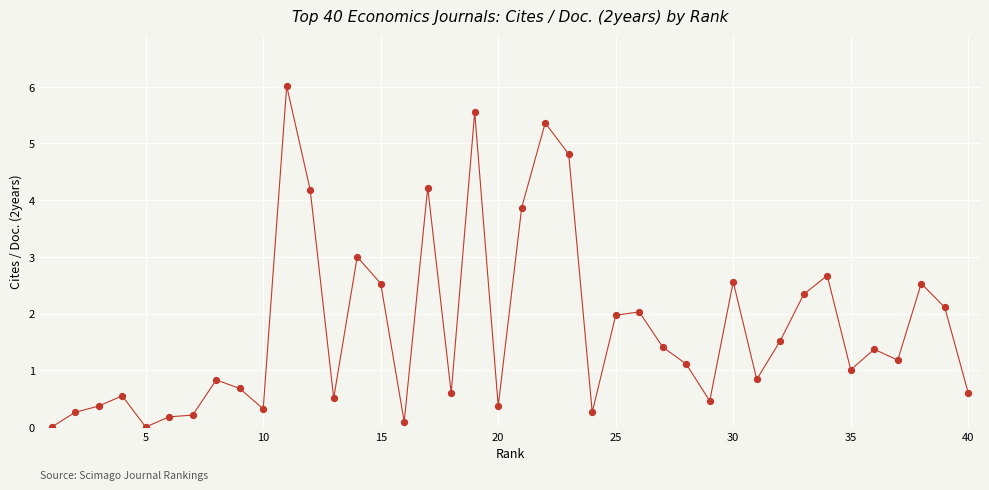

What is the greatest value displayed?

6.0